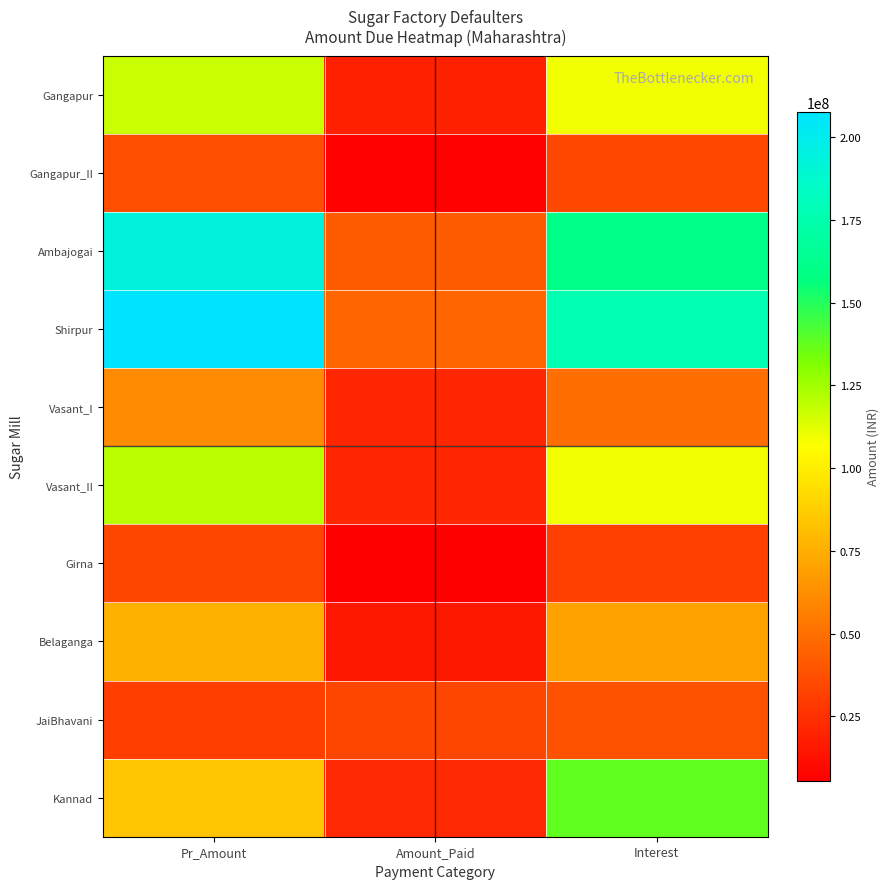

What is the total value across all series at Interest?

916332114.1